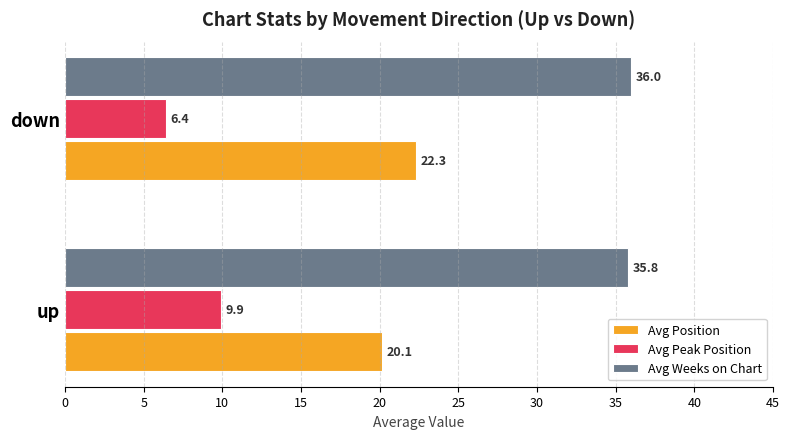

What is the spread (max minus min) of values at down?

29.6